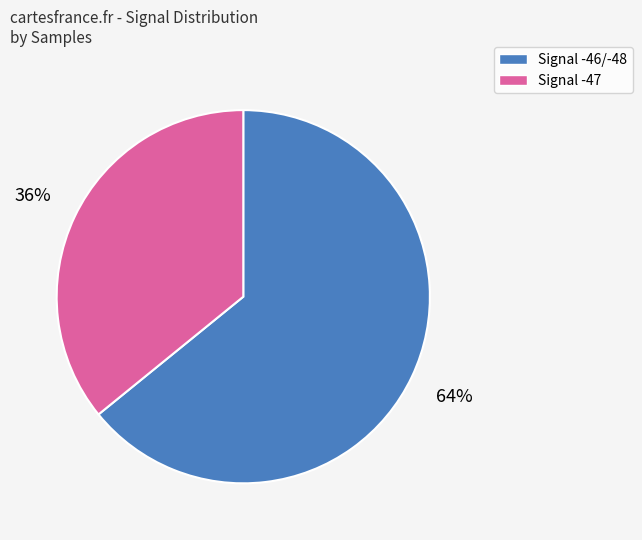

Is there a majority slice in this chart?

Yes